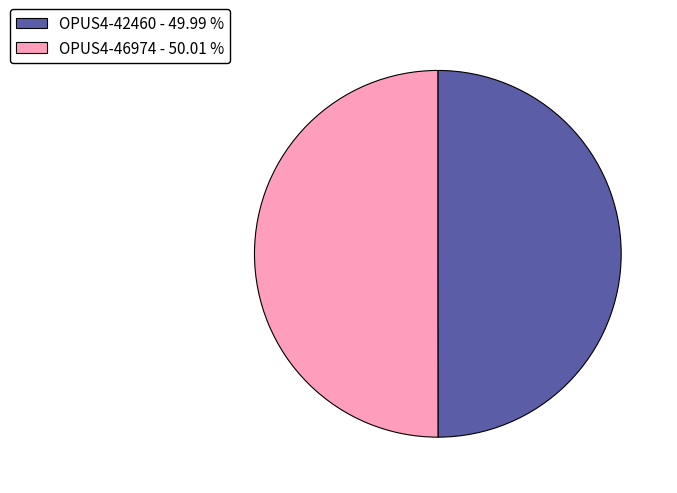

Do OPUS4-42460 and OPUS4-46974 together represent more than half of the pie?

Yes